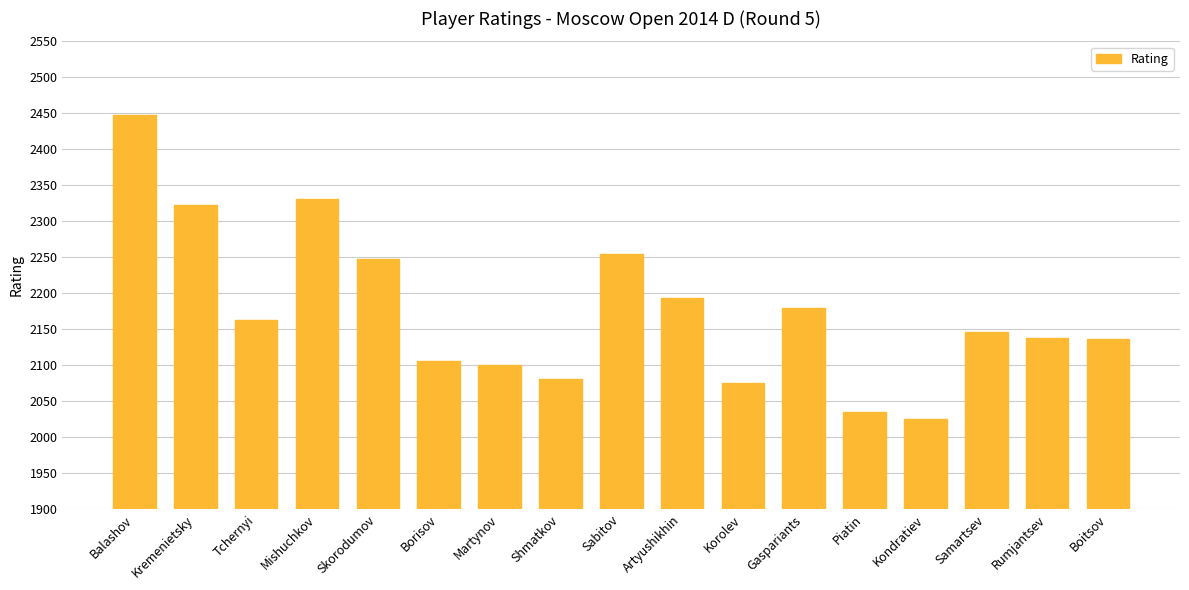

What is the label of the 1st bar from the left?

Balashov